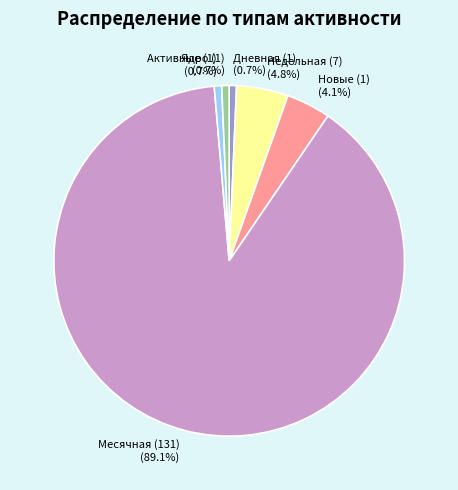

Which has a higher value, Новые (1) (4.1%) or Активные (1) (0.7%)?

Новые (1) (4.1%)